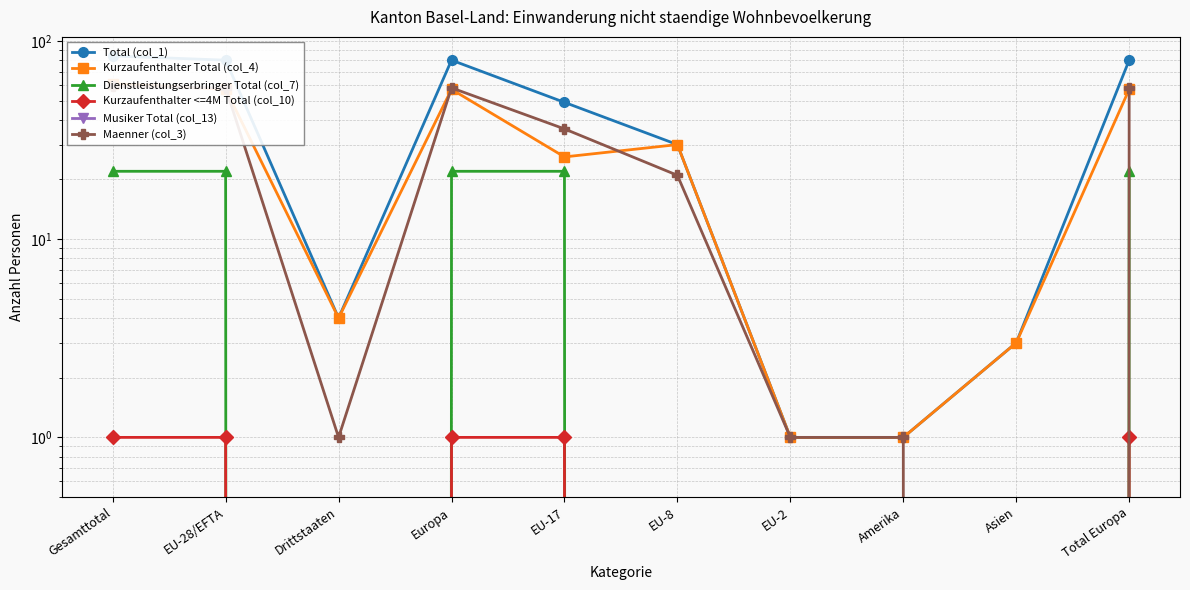

What is the approximate value of Total (col_1) at Total Europa?

80